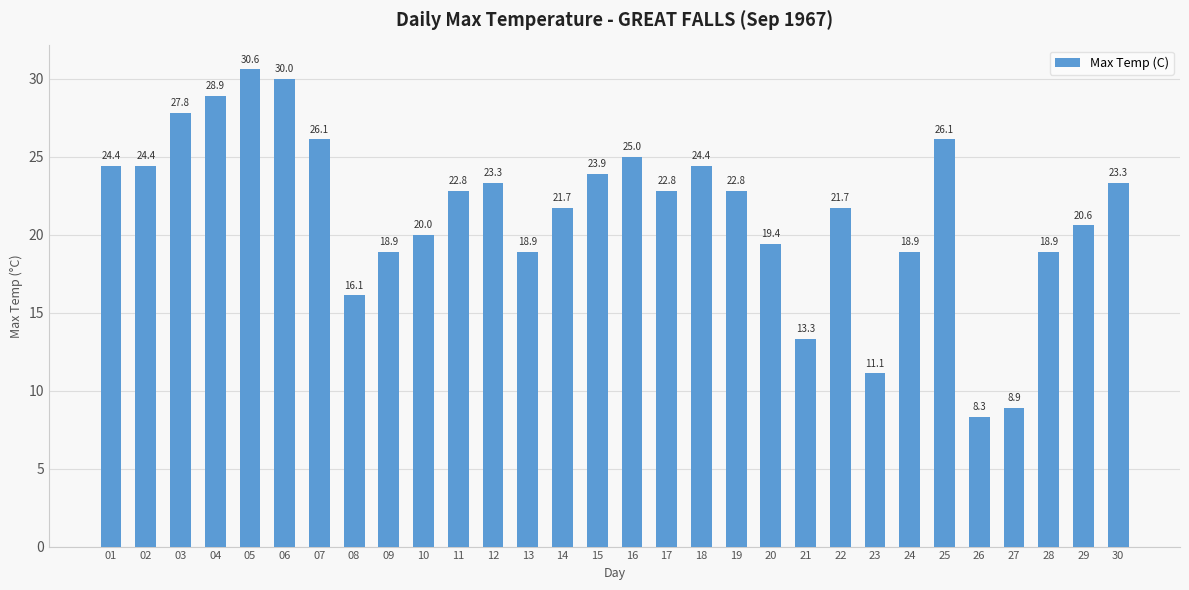

Reading right to left, list all the values displayed in this chart.

23.3	20.6	18.9	8.9	8.3	26.1	18.9	11.1	21.7	13.3	19.4	22.8	24.4	22.8	25.0	23.9	21.7	18.9	23.3	22.8	20.0	18.9	16.1	26.1	30.0	30.6	28.9	27.8	24.4	24.4